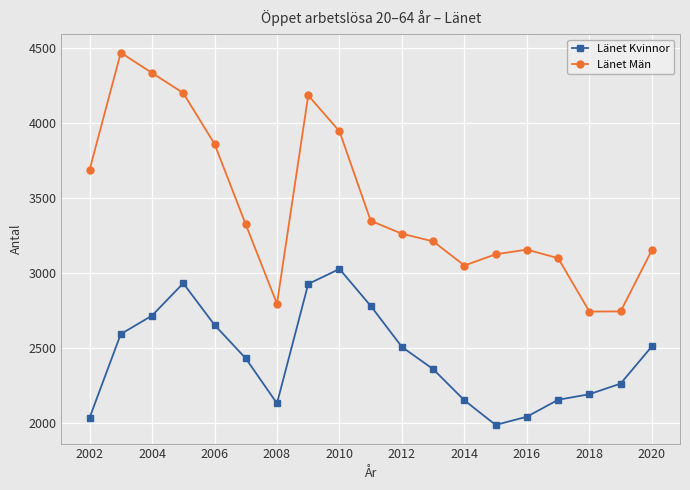

True or false: Länet Män has more than 1 interior local peaks.

True